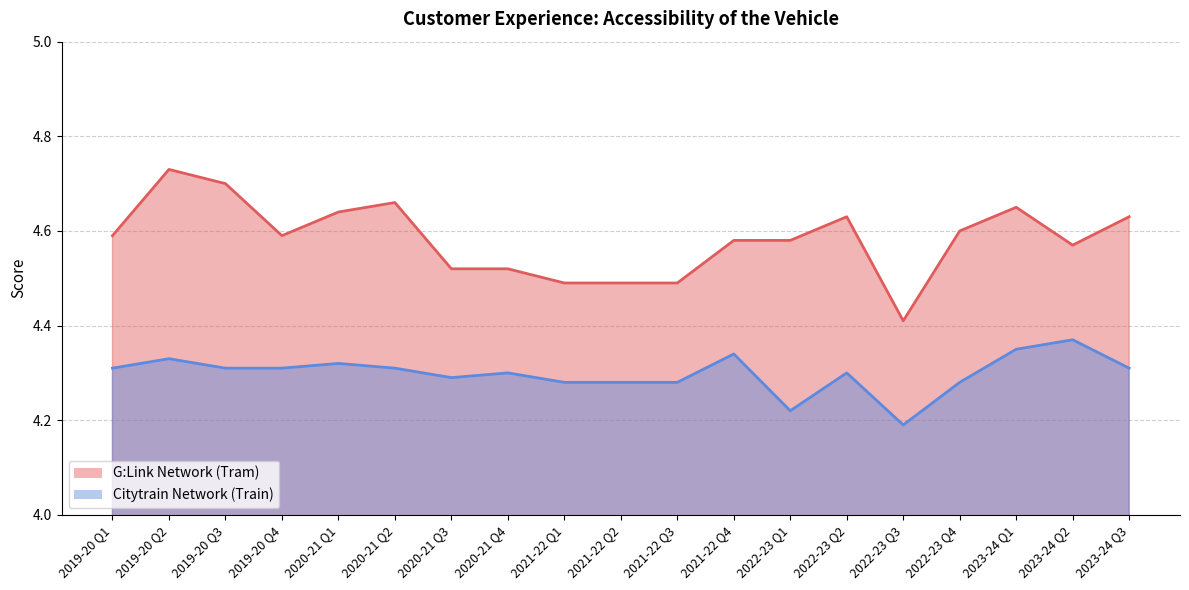

At 2020-21 Q1, list the series in order from smallest to largest.

Citytrain Network (Train), G:Link Network (Tram)